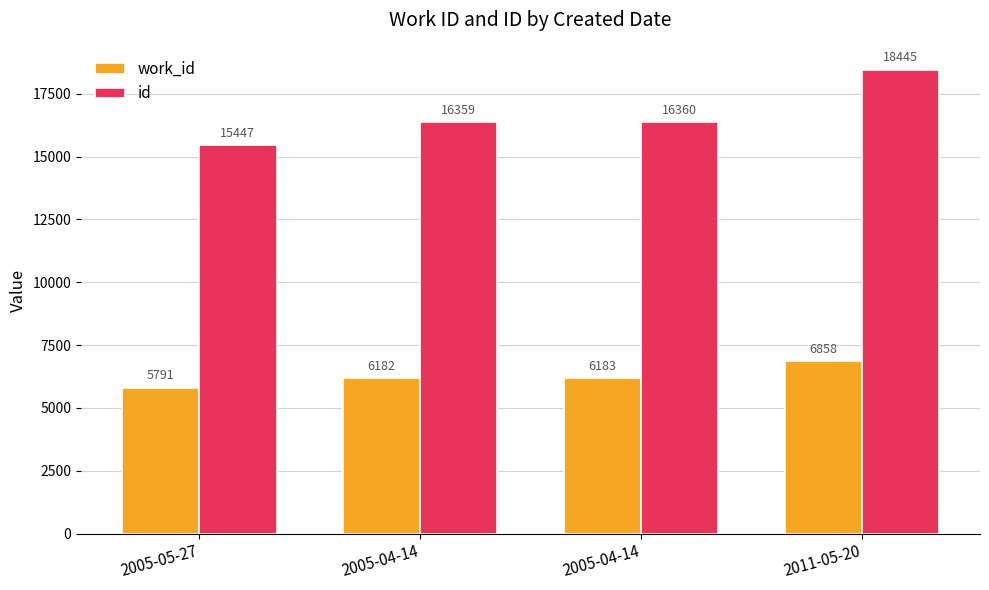

Is it true that work_id equals 5791 at 2005-05-27?

True